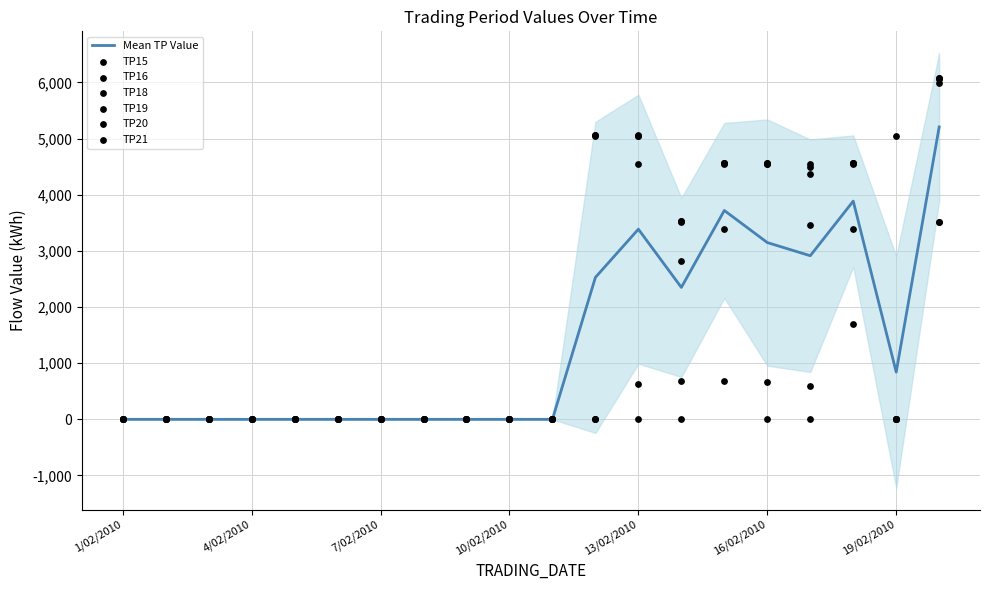

Which series reaches the maximum Y coordinate?

TP19